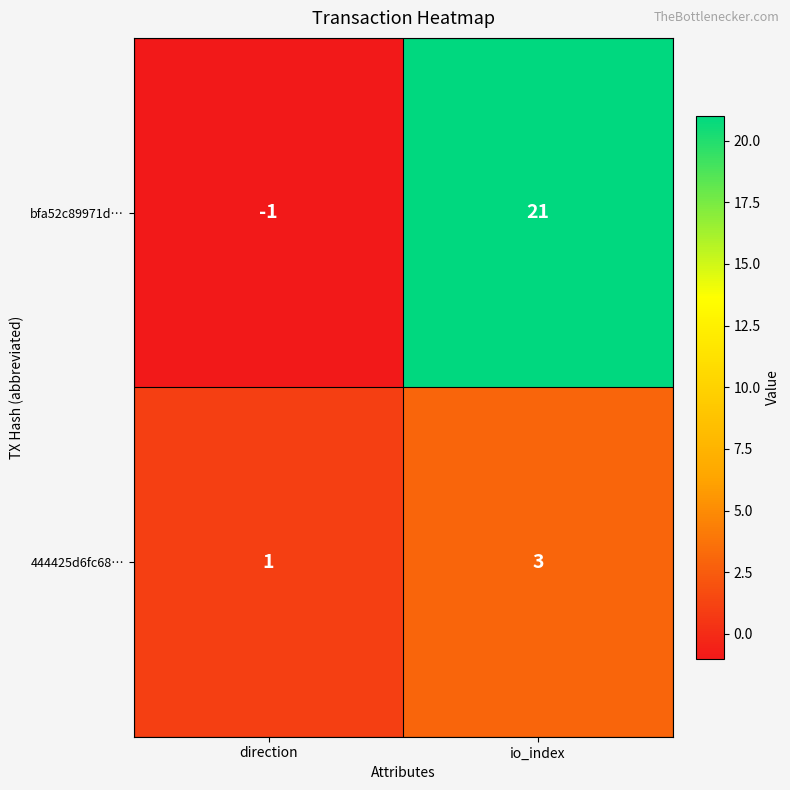

How many series are shown in this chart?

2